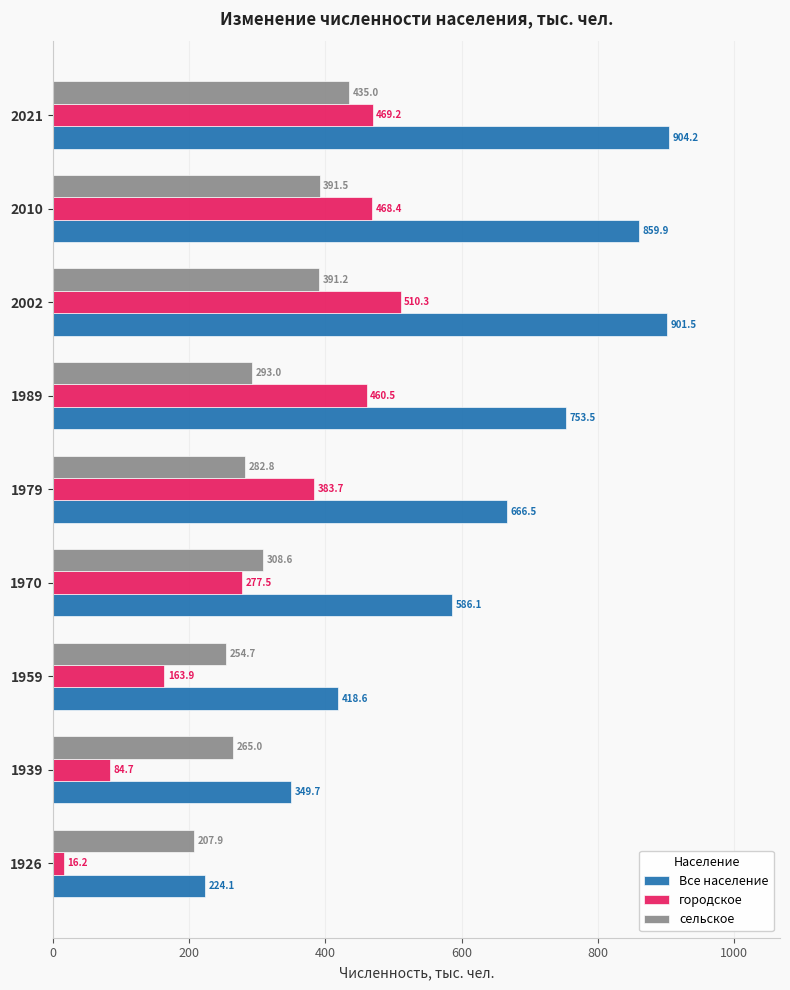

What is the sum of the Все население values at 1939 and 1989?

1103.2